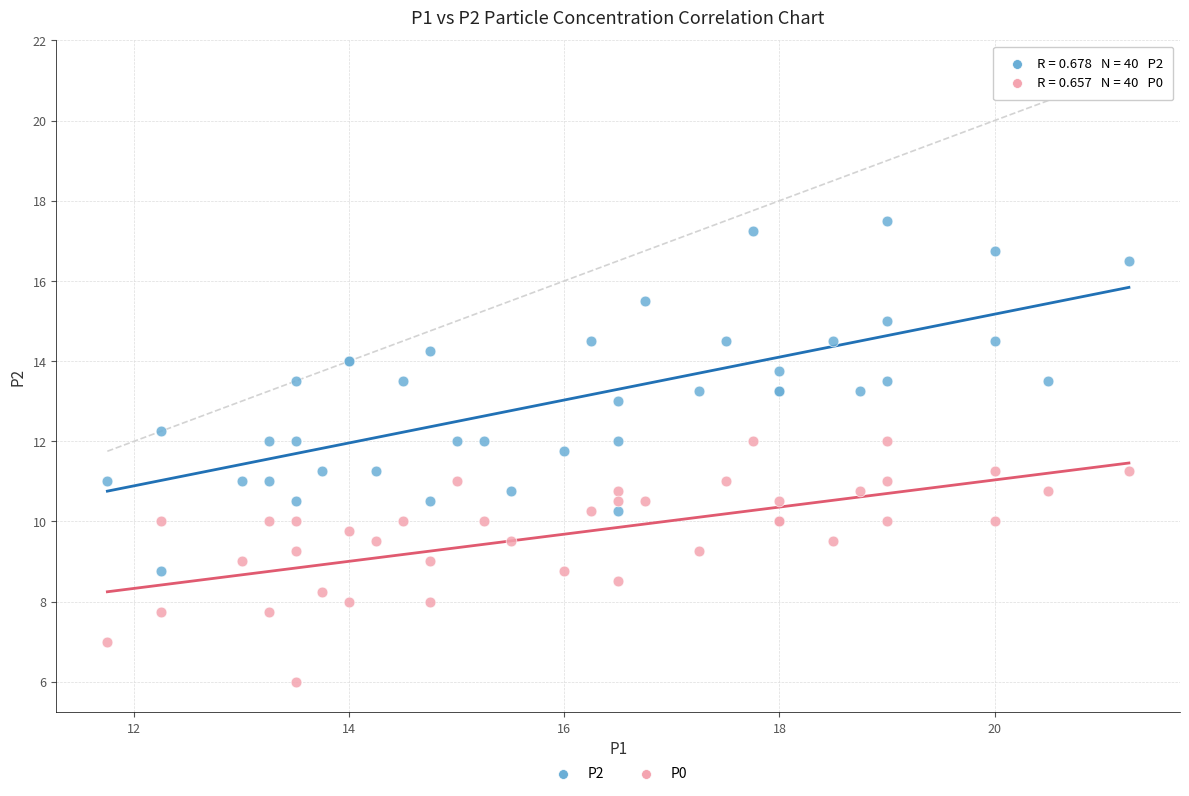

Which series has the largest Y range (max minus min)?

P2